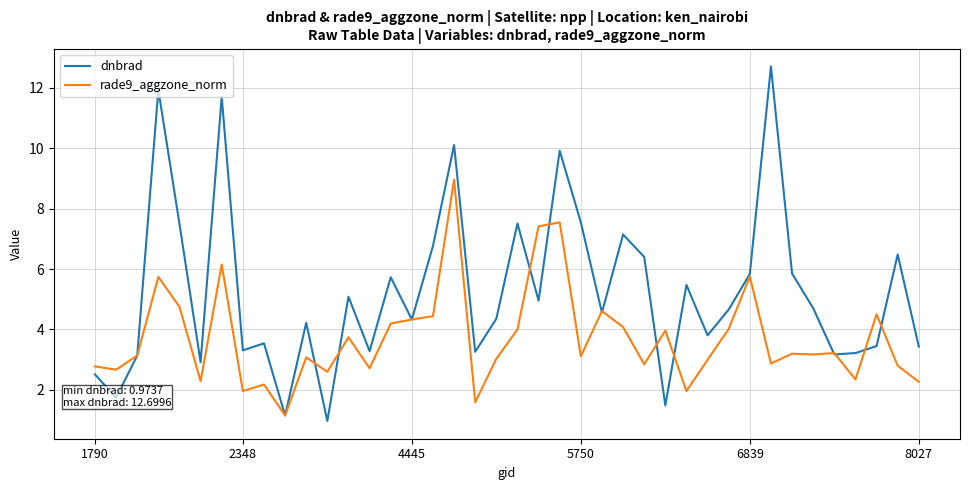

Which series has the largest total across all categories?

dnbrad